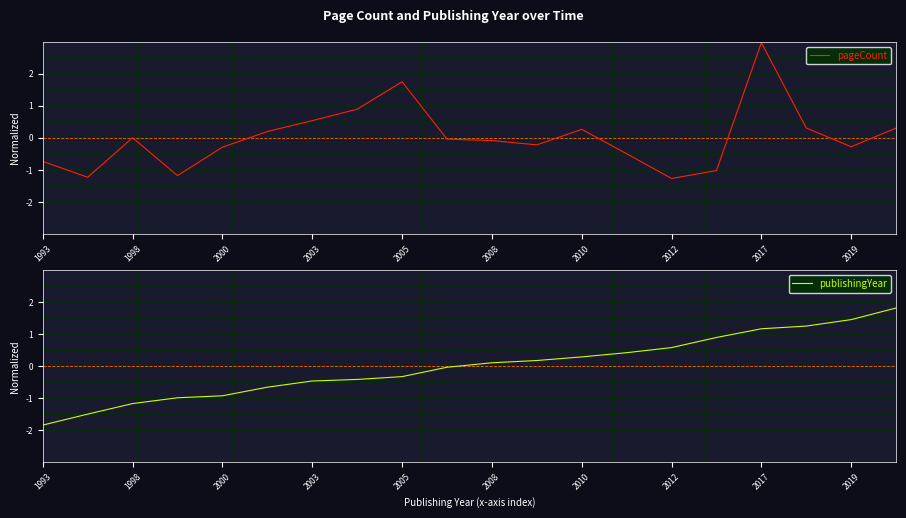

How many values in publishingYear are above zero?

10